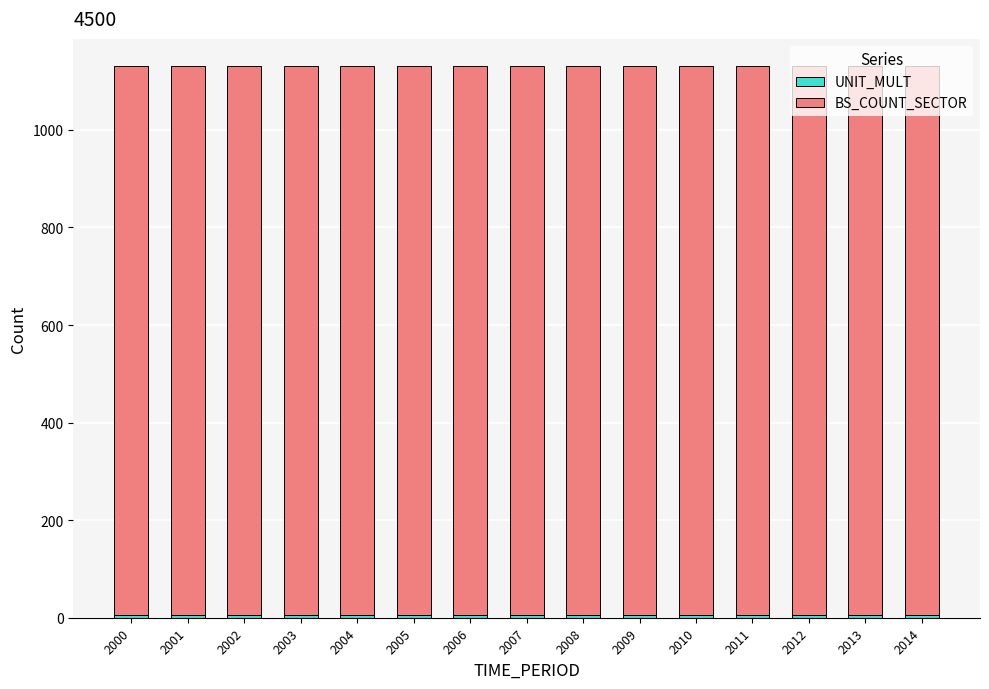

The value of UNIT_MULT at 2014 is 6. True or false?

True